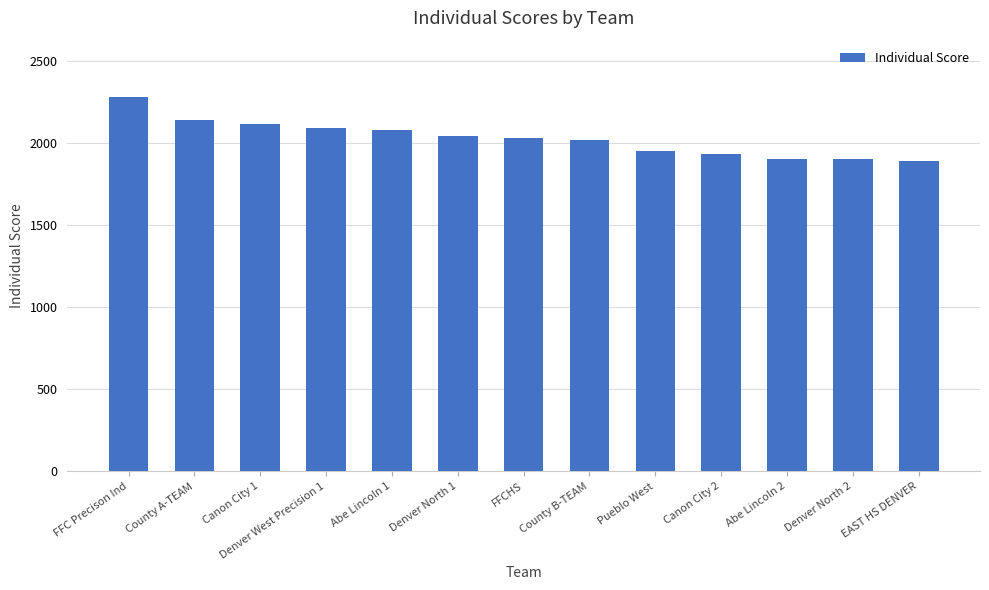

What is the label of the 4th bar from the right?

Canon City 2